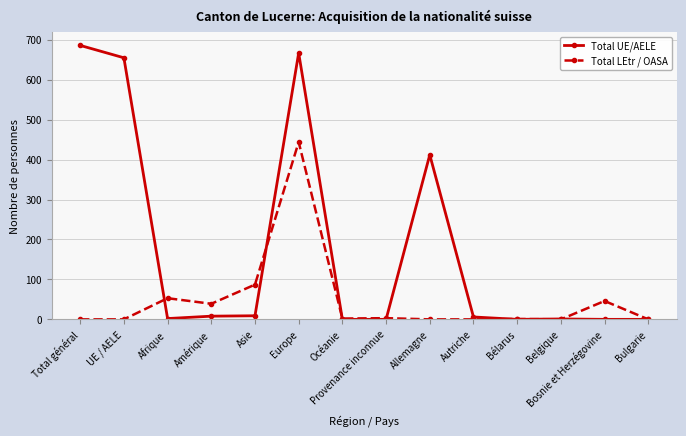

What is the sum of all Total LEtr / OASA values?

675